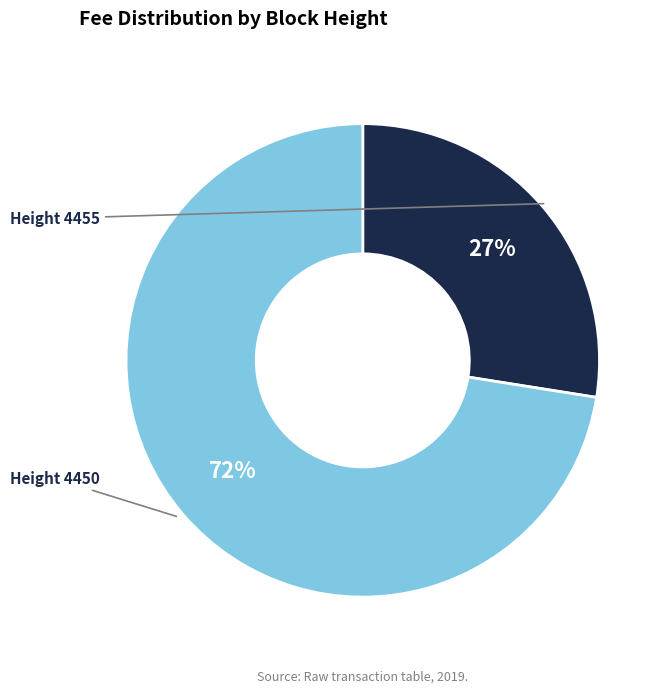

To the nearest percent, what is the difference between the largest and smallest slice percentages?

45%